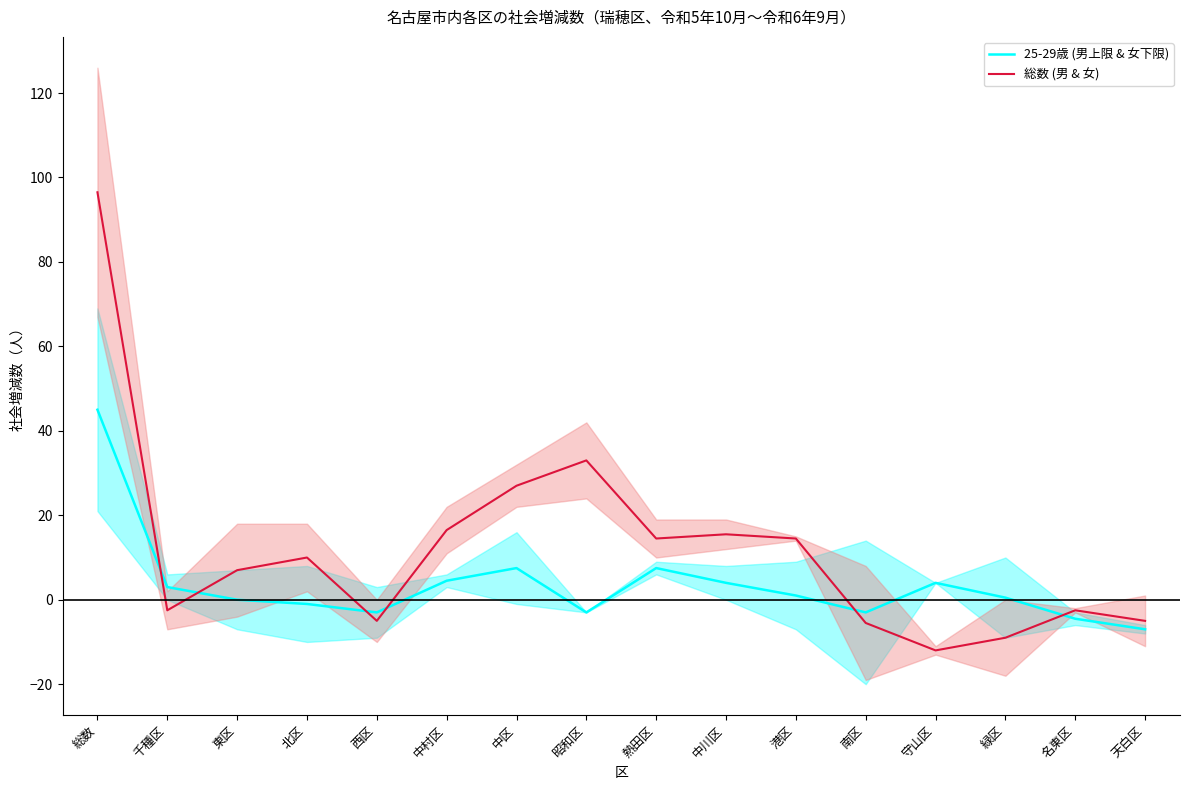

Where do 総数 (男 & 女) and 25-29歳 (男上限 & 女下限) first cross each other?

総数 and 千種区